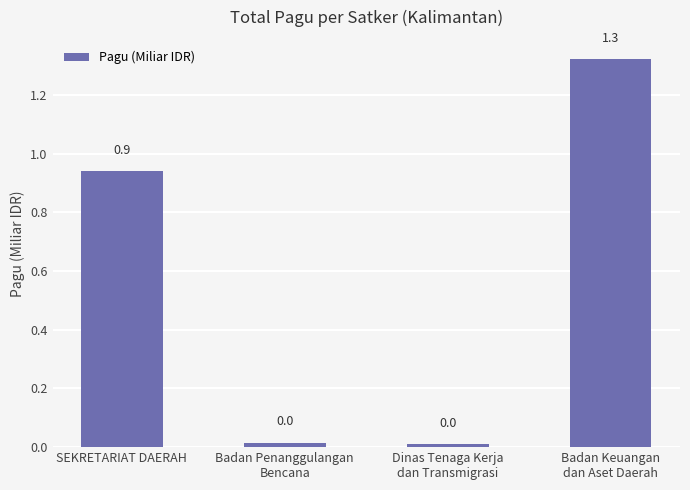

What is the difference between the maximum and second lowest values?

1.3